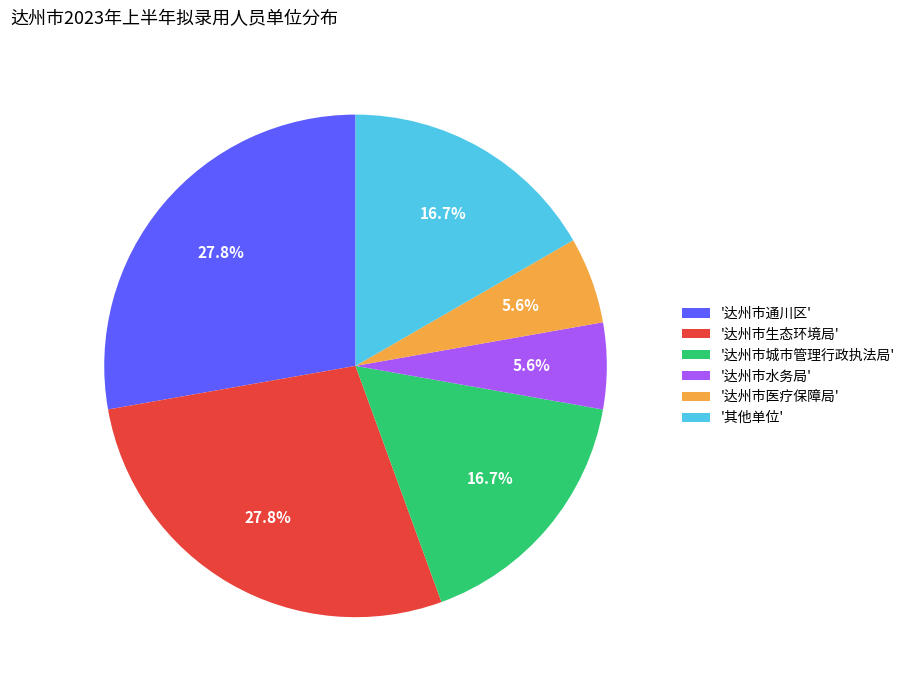

To the nearest percent, what is the average slice percentage?

17%